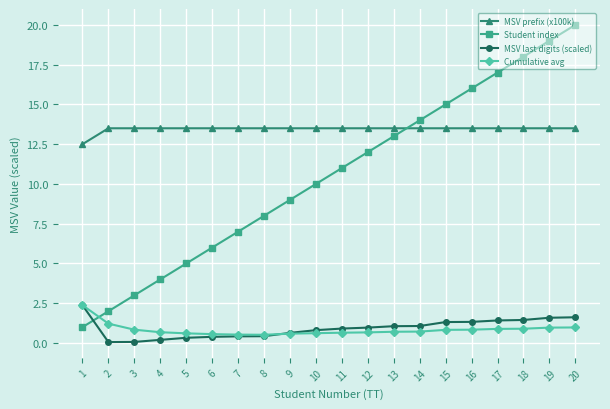

What is the sum of the Cumulative avg values at 16 and 14?

1.6